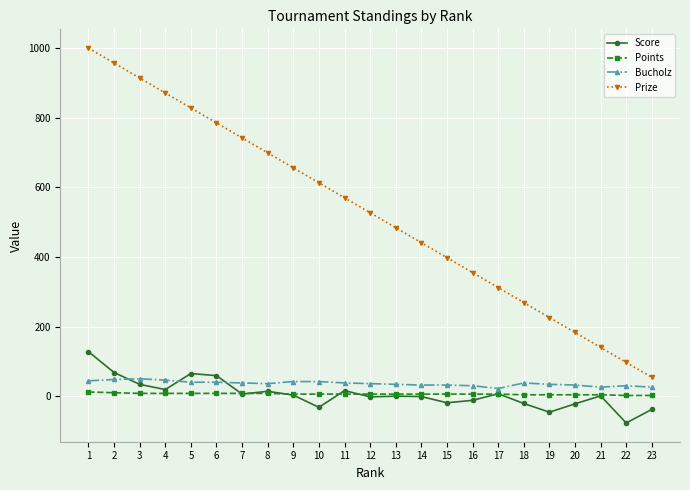

At which category does the chart reach its peak across all series?

1